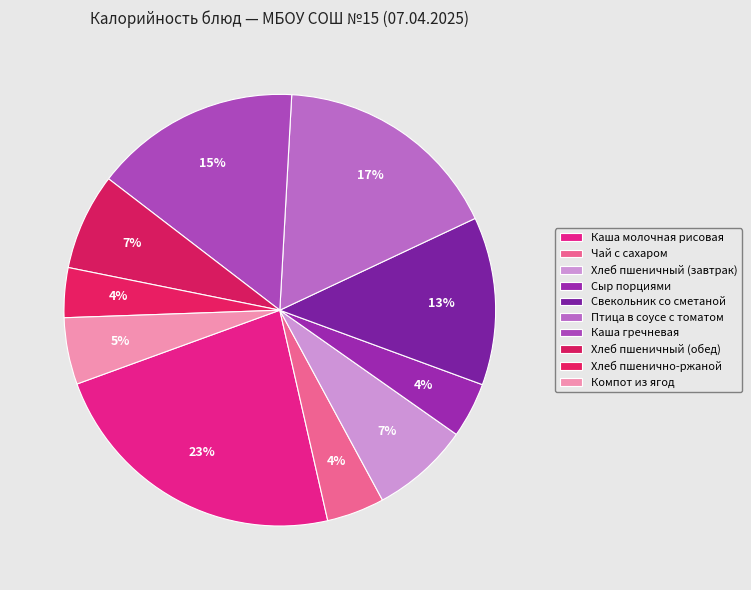

Is there a majority slice in this chart?

No